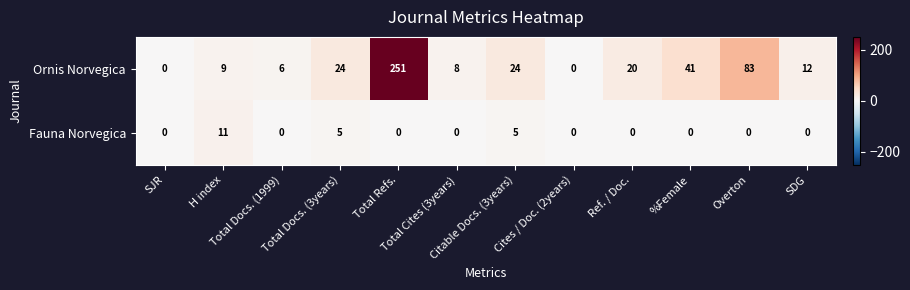

What is the greatest value displayed?

251